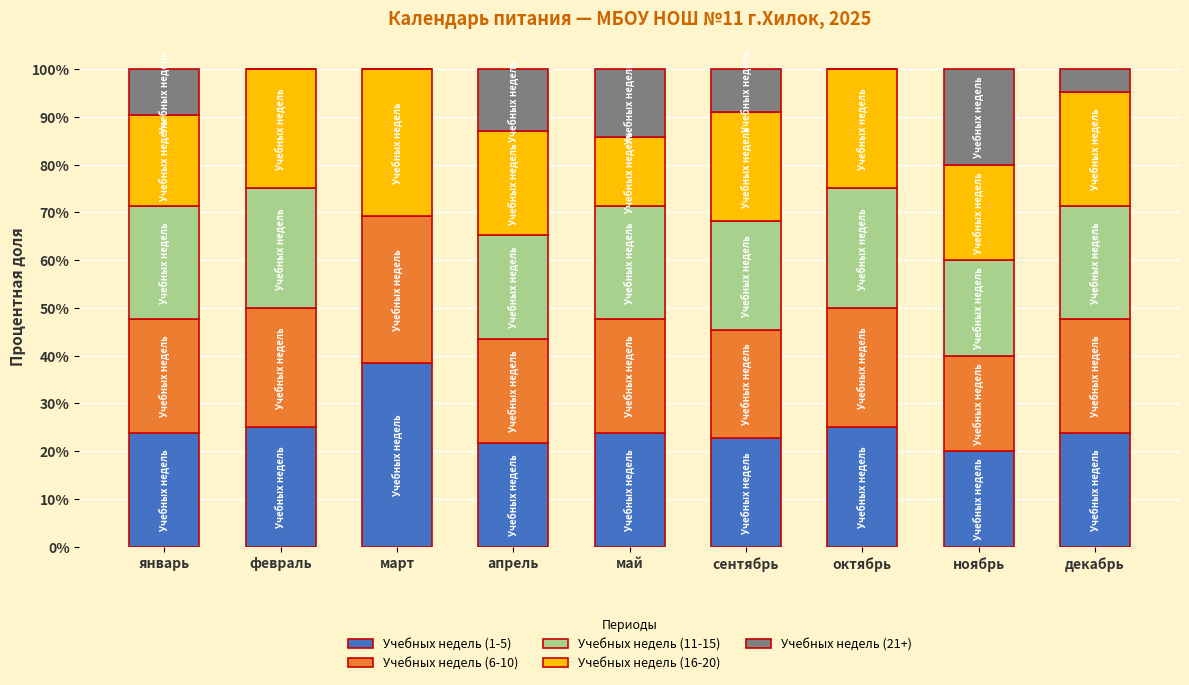

What is the difference between the Учебных недель (1-5) values at сентябрь and ноябрь?

2.7